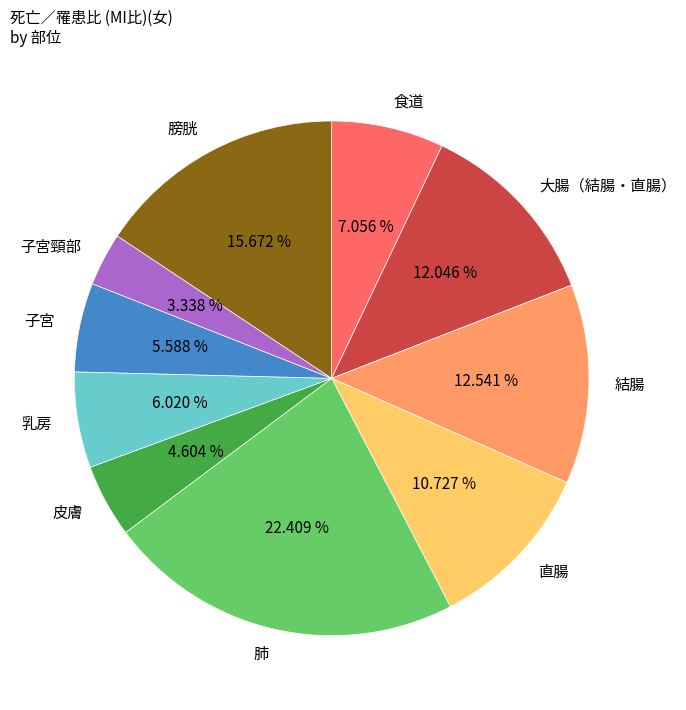

Is the sum of 皮膚 and 子宮 greater than half?

No